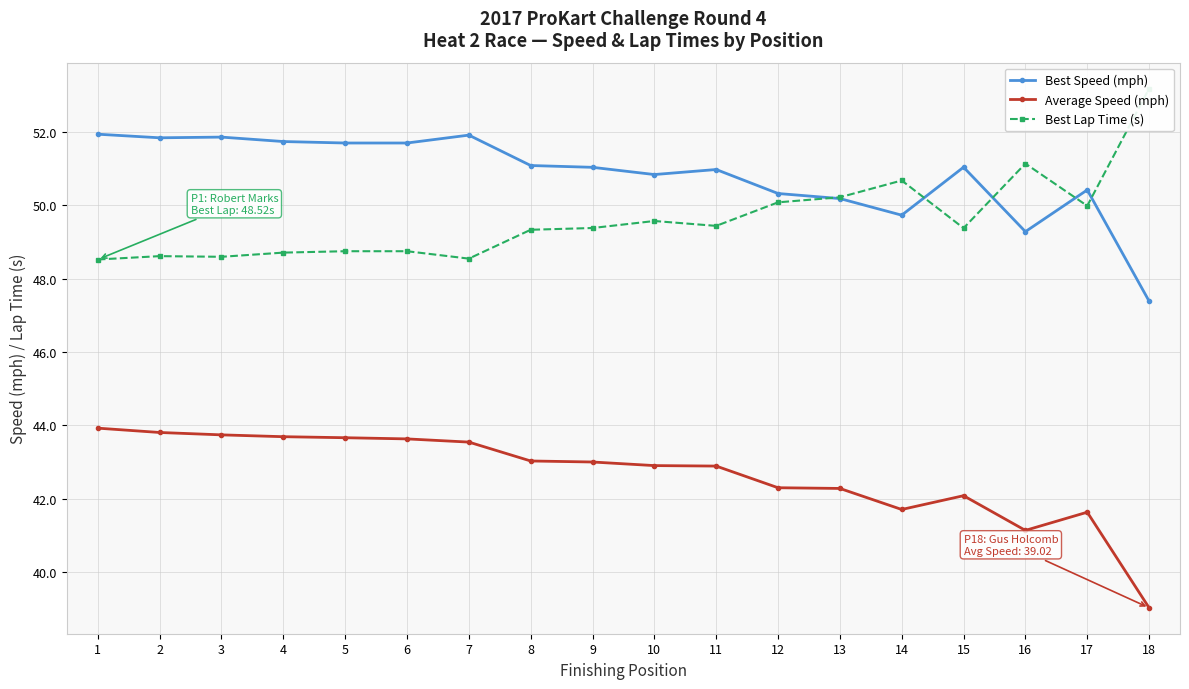

In Best Speed (mph), how many points are higher than both neighbors (excluding endpoints)?

5